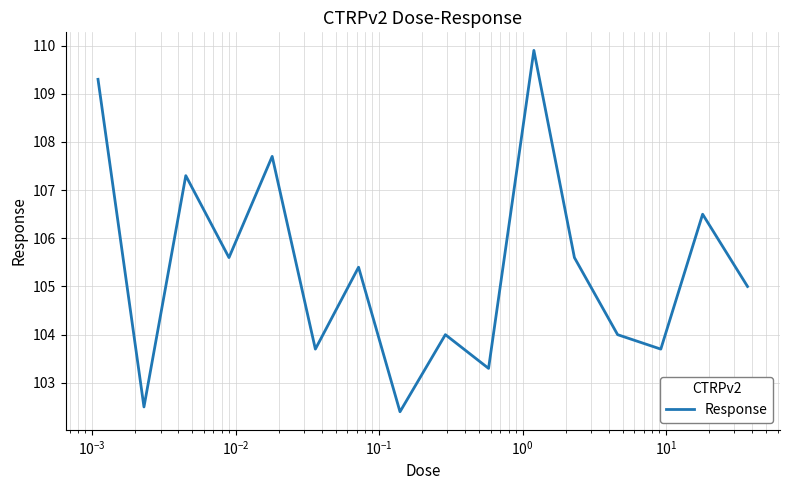

What is the maximum value shown in the chart?

109.9